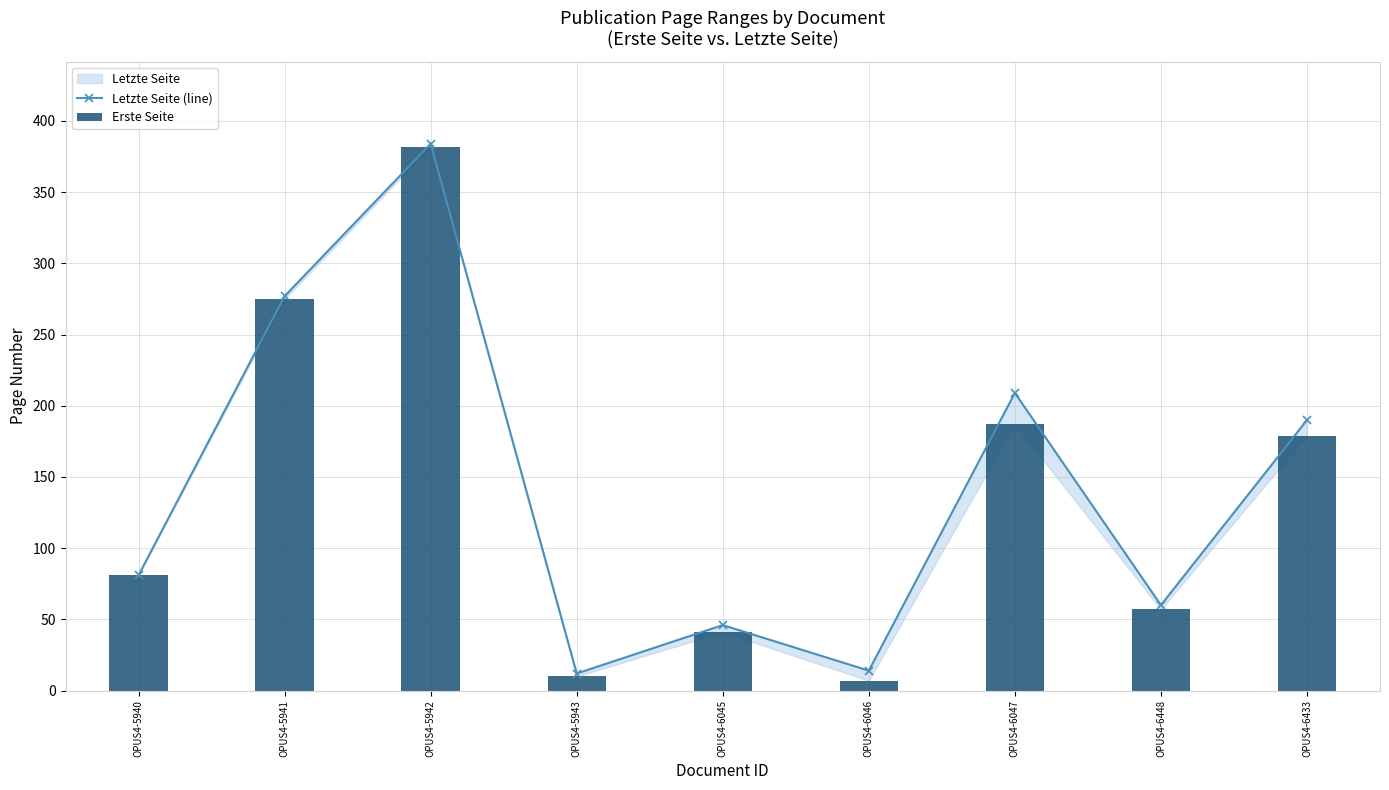

How many data points in Letzte Seite (line) are above 81?

4